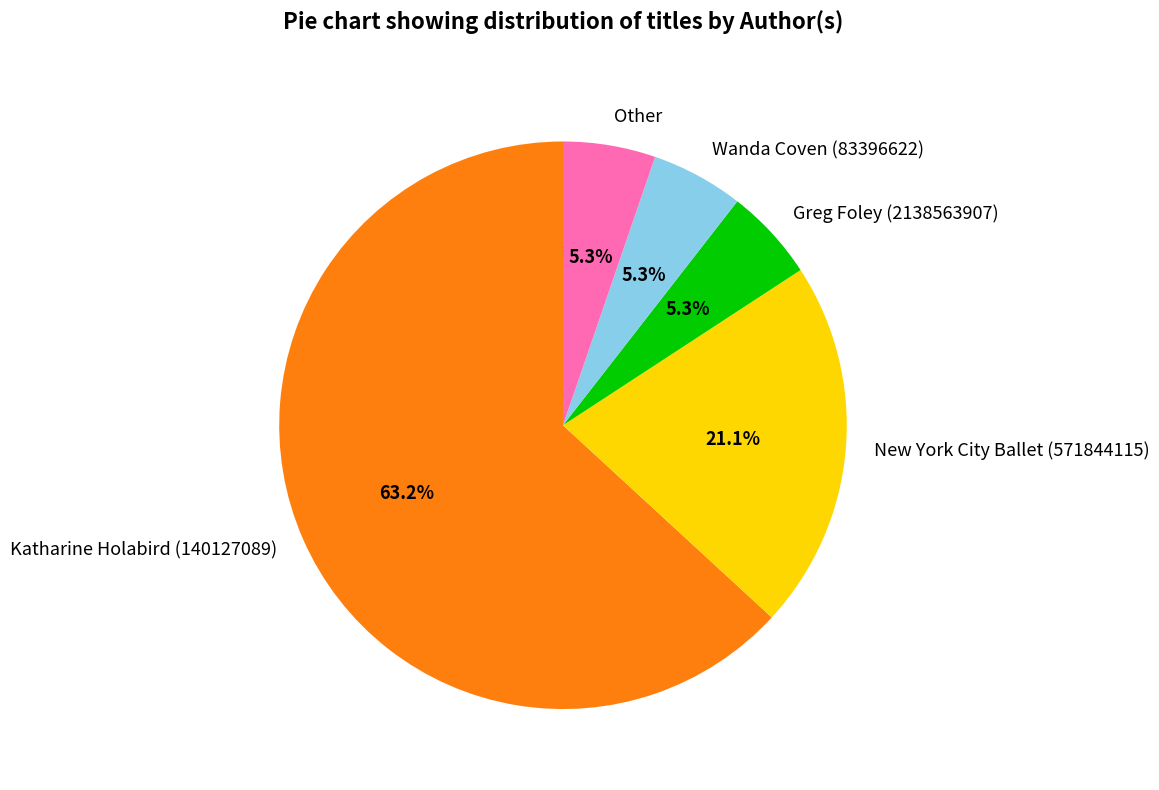

To the nearest percent, what percentage of the pie is Greg Foley (2138563907)?

5%